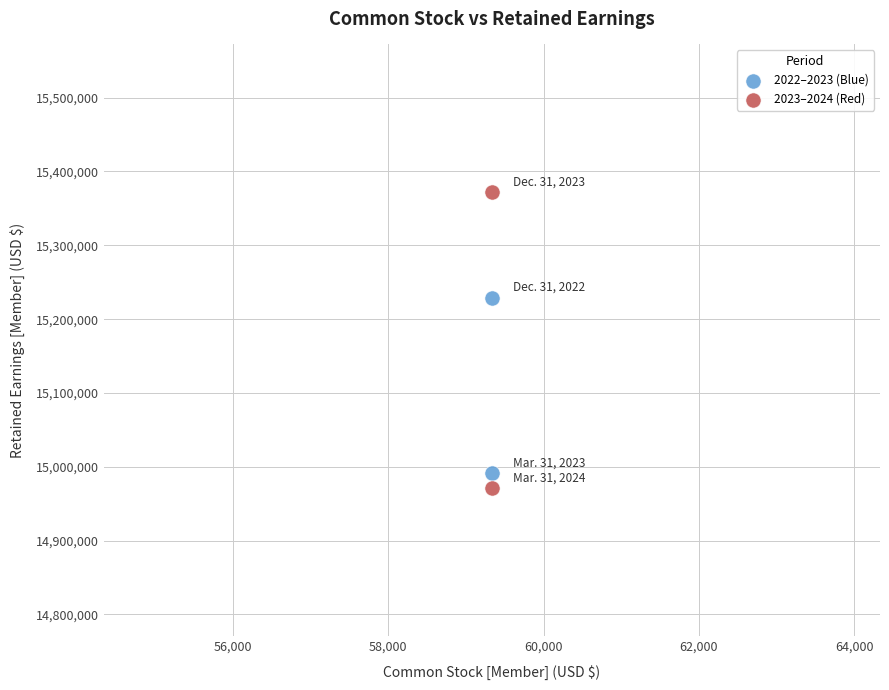

What are all the series names shown in the legend?

2022–2023 (Blue), 2023–2024 (Red)